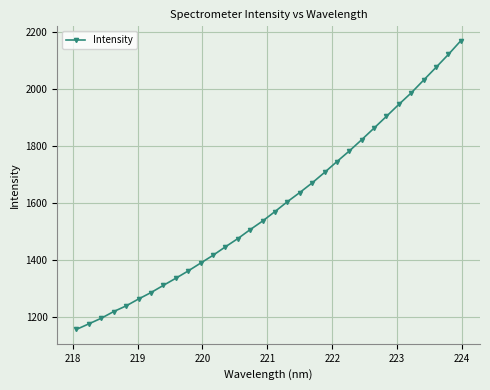

True or false: the data has more than 2 interior local peaks.

False